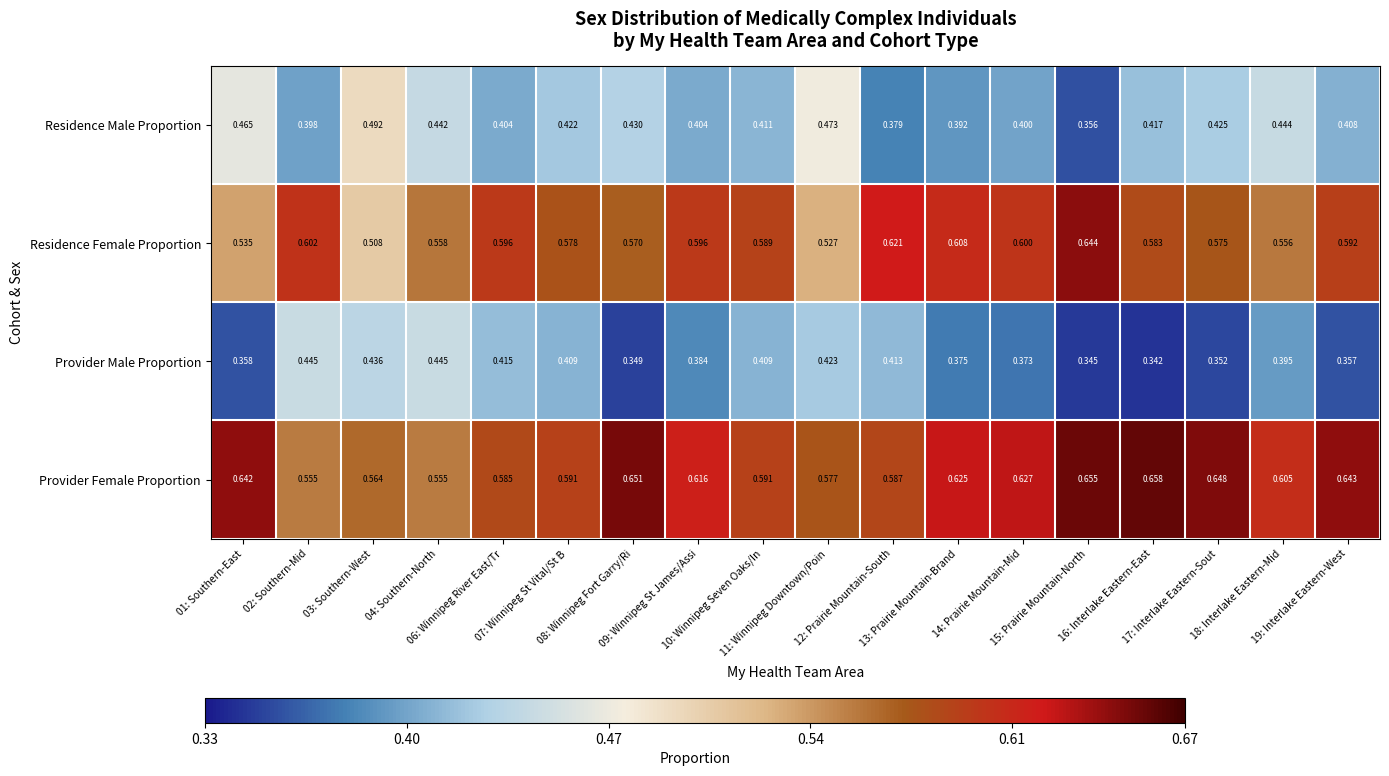

Rank the series by their maximum value, from highest to lowest.

Provider Female Proportion, Residence Female Proportion, Residence Male Proportion, Provider Male Proportion